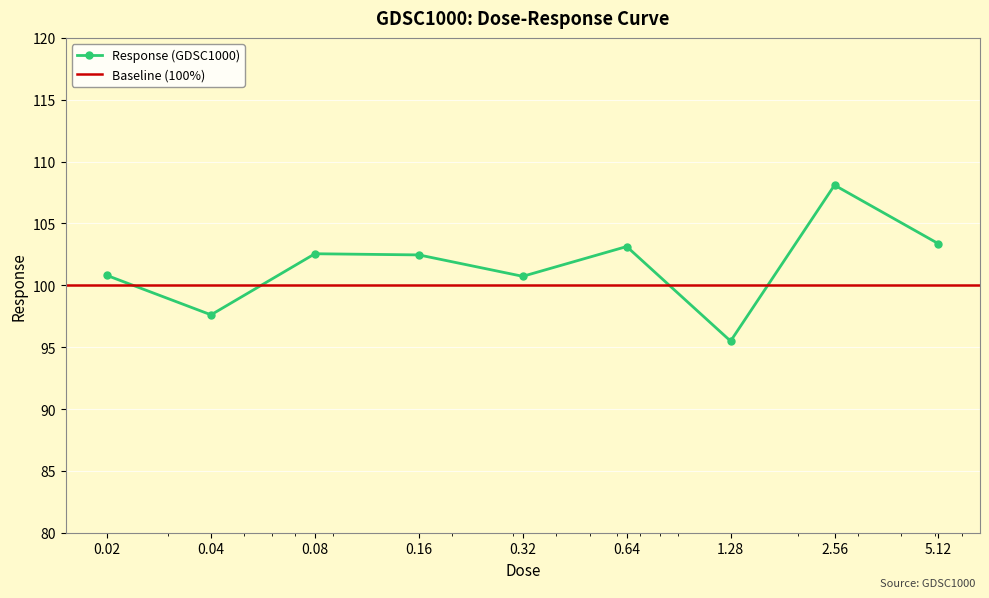

Is this an area chart (filled region under the line)?

No